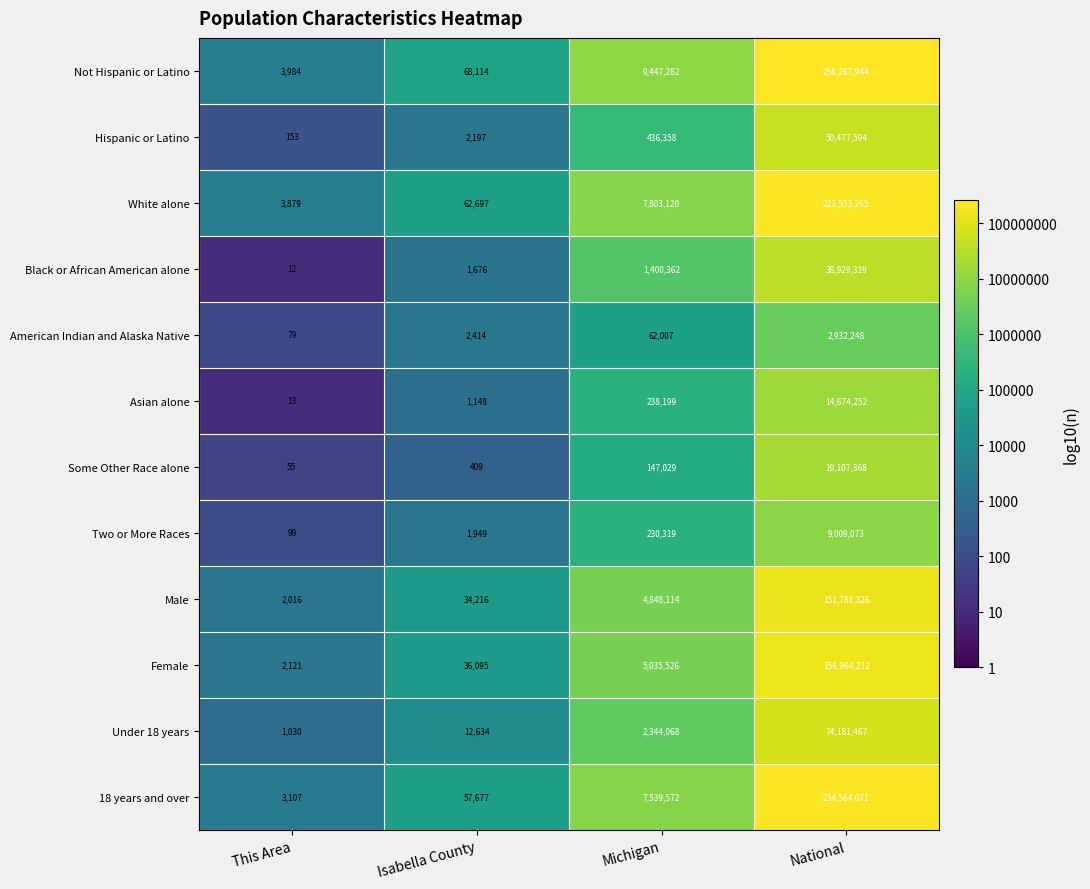

At which label is 18 years and over closest to 117283589?

Michigan